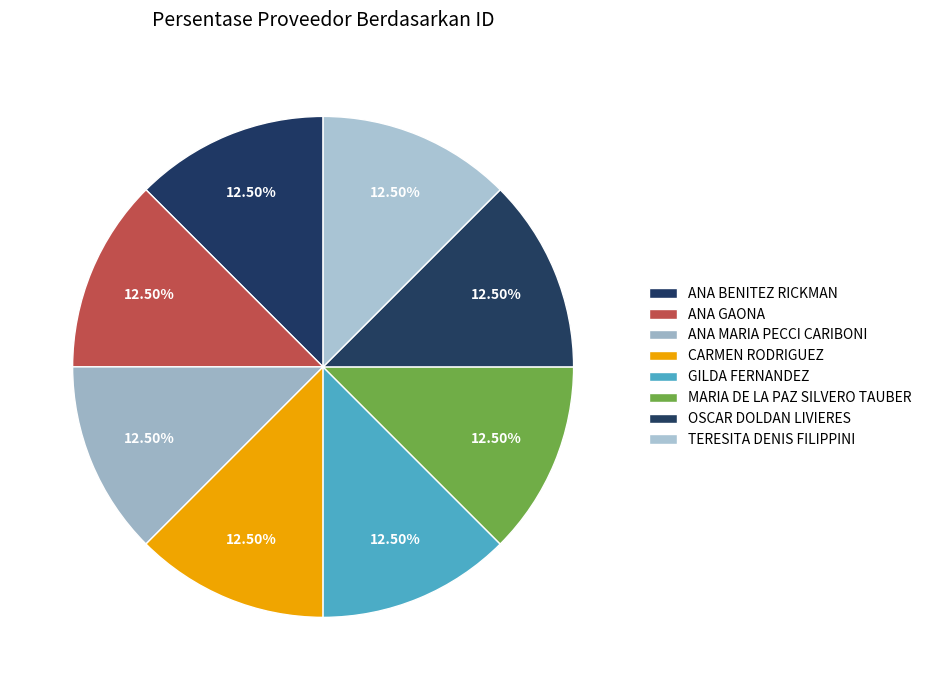

Does ANA MARIA PECCI CARIBONI represent more than half of the total?

No